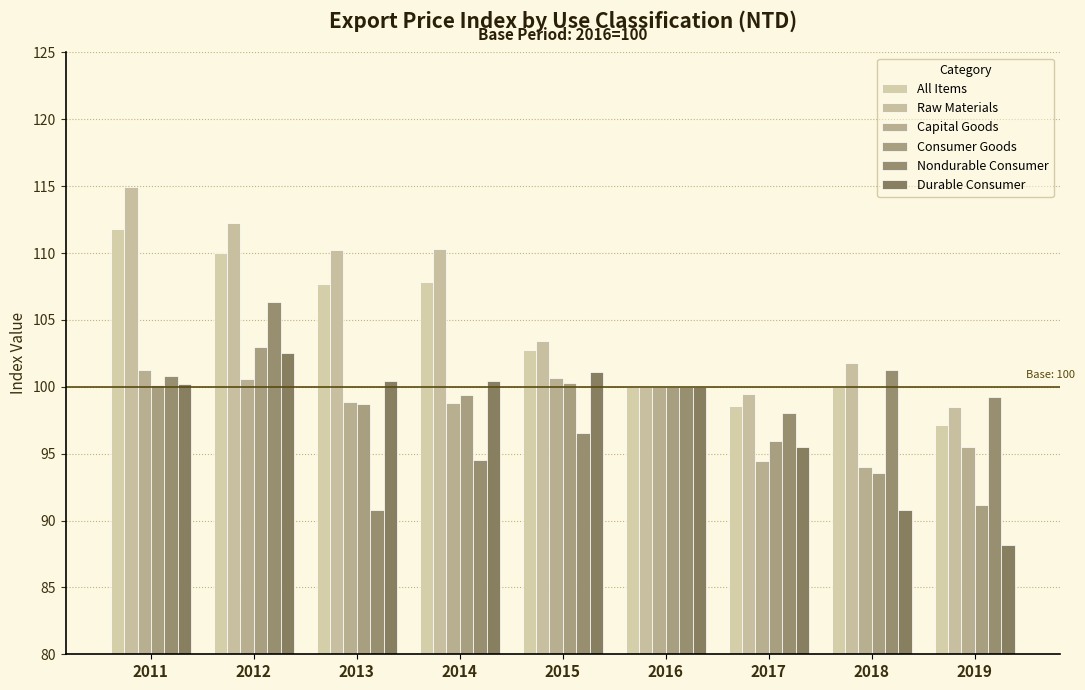

At which category does the chart reach its peak across all series?

2011